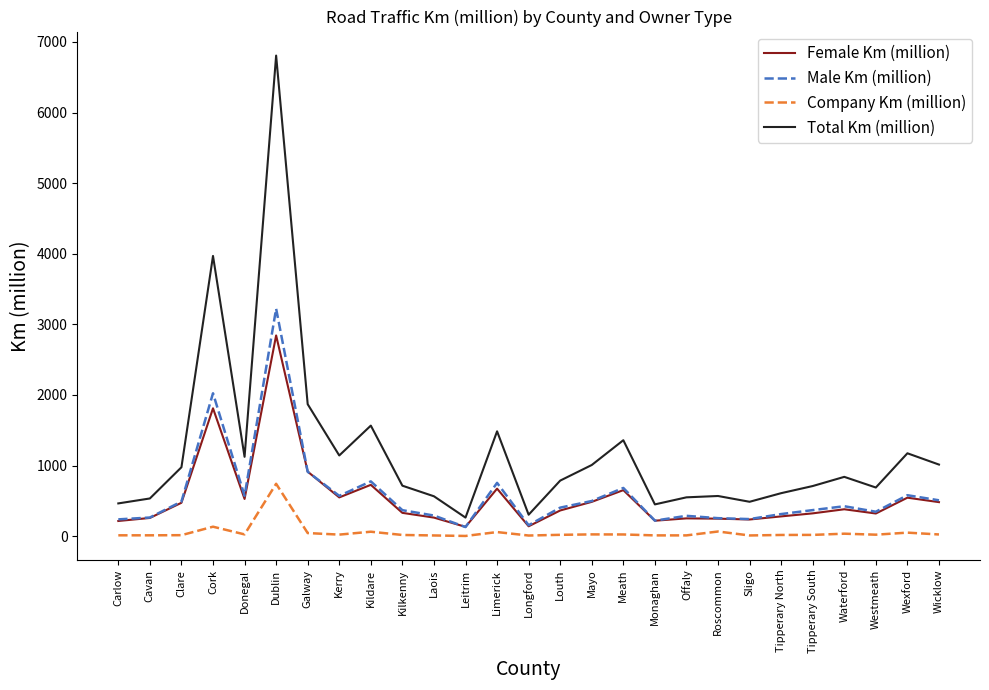

True or false: Male Km (million) and Company Km (million) cross at least once.

False